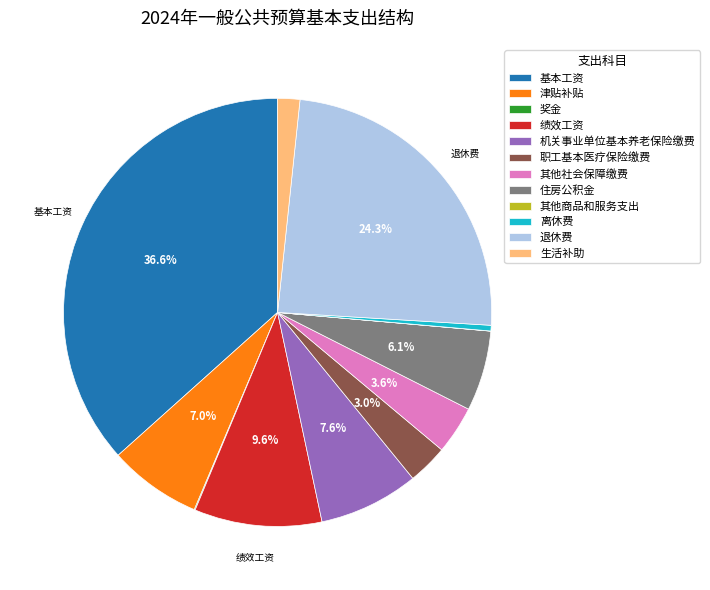

Combined, do 机关事业单位基本养老保险缴费 and 基本工资 account for over 50%?

No